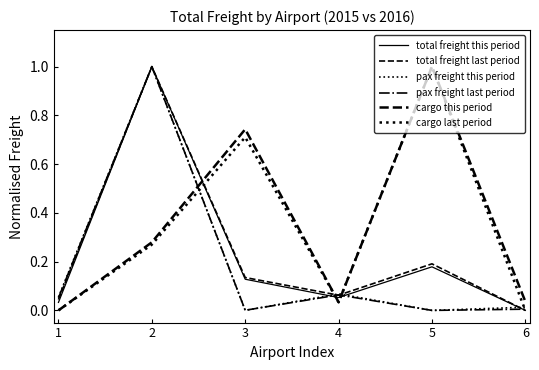

Does the chart display data point markers on the line(s)?

No